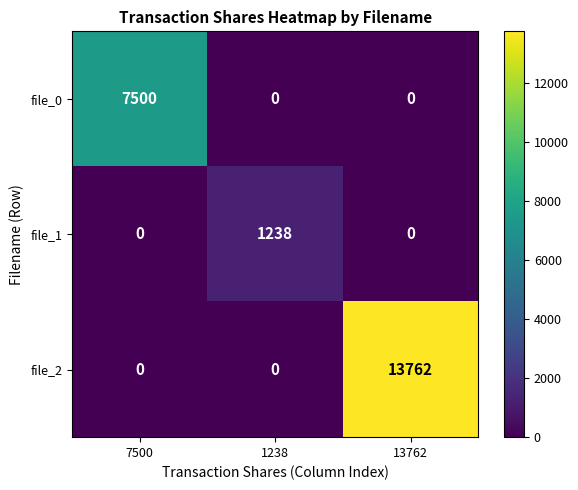

Rank the series by their maximum value, from highest to lowest.

file_2, file_0, file_1